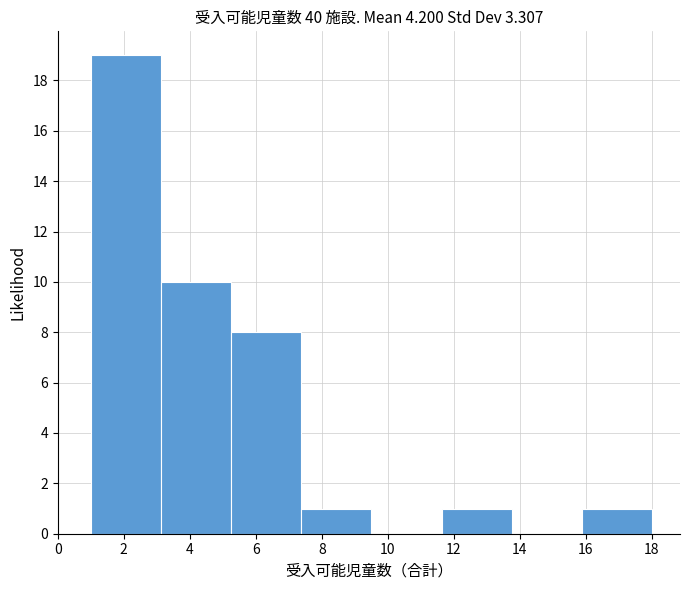

Over which range of the x-axis is the bar tallest?

1.0 to 3.2